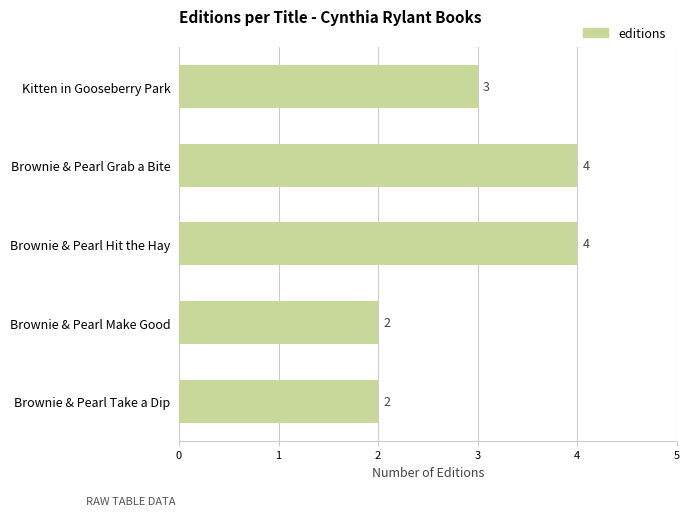

What is the ratio of the value at Brownie & Pearl Hit the Hay to the value at Brownie & Pearl Grab a Bite?

1.0